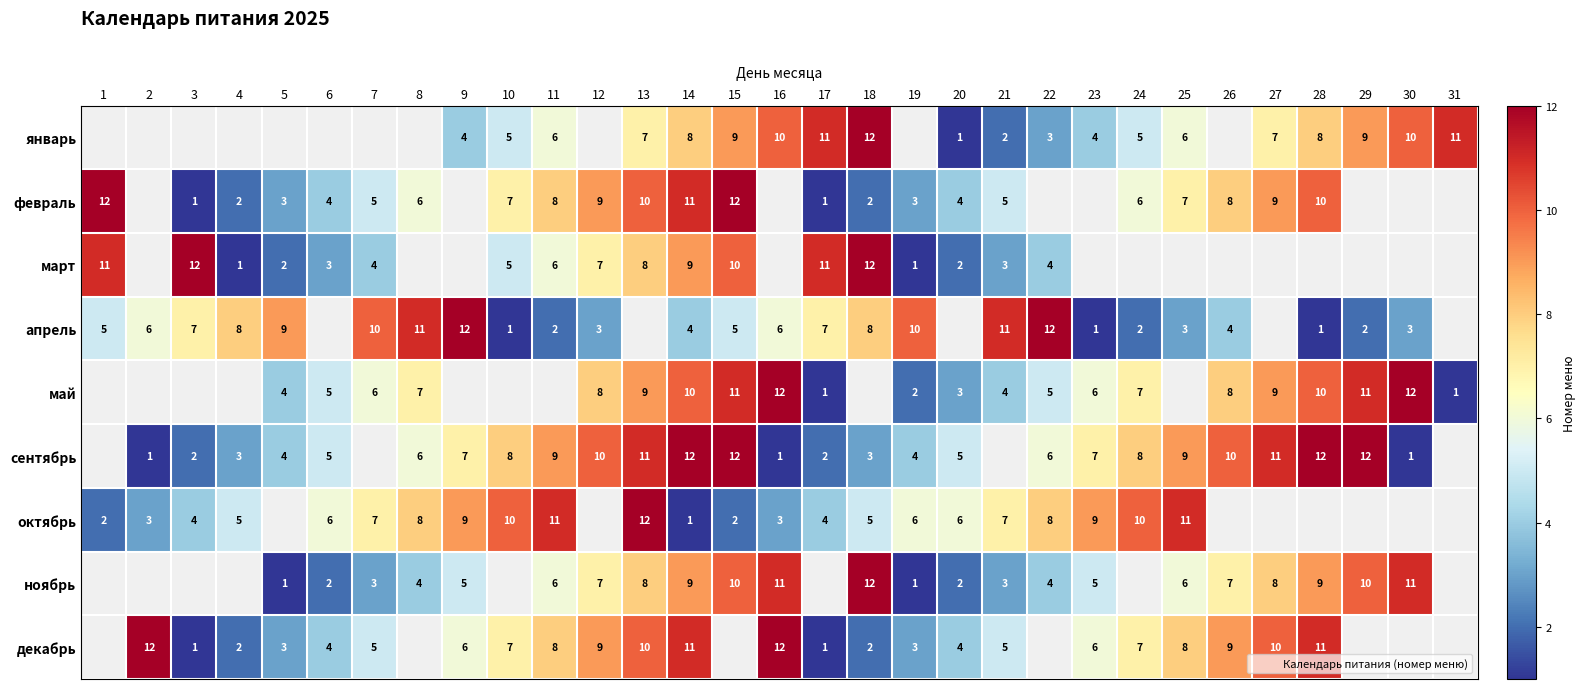

How many categories are shown in the chart?

31